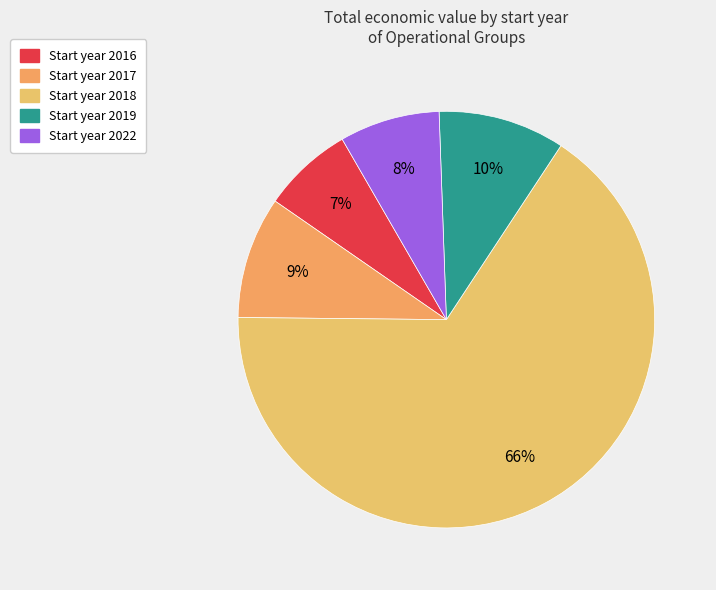

To the nearest percent, what is the difference between the largest and smallest slice percentages?

59%